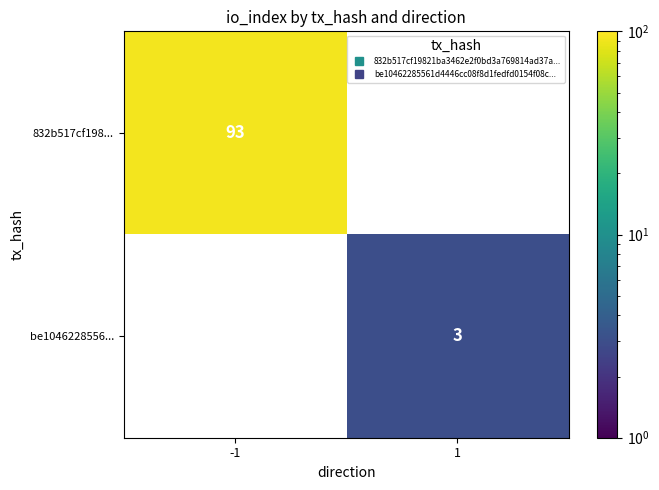

How many positive values does the be1046228556... series have?

1